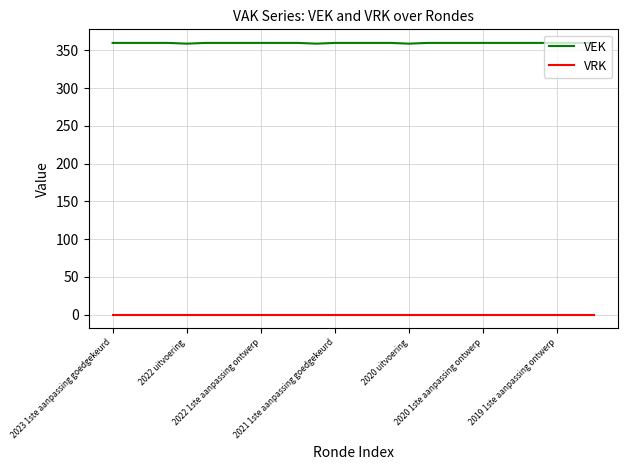

Rank the series by their average value, from lowest to highest.

VRK, VEK